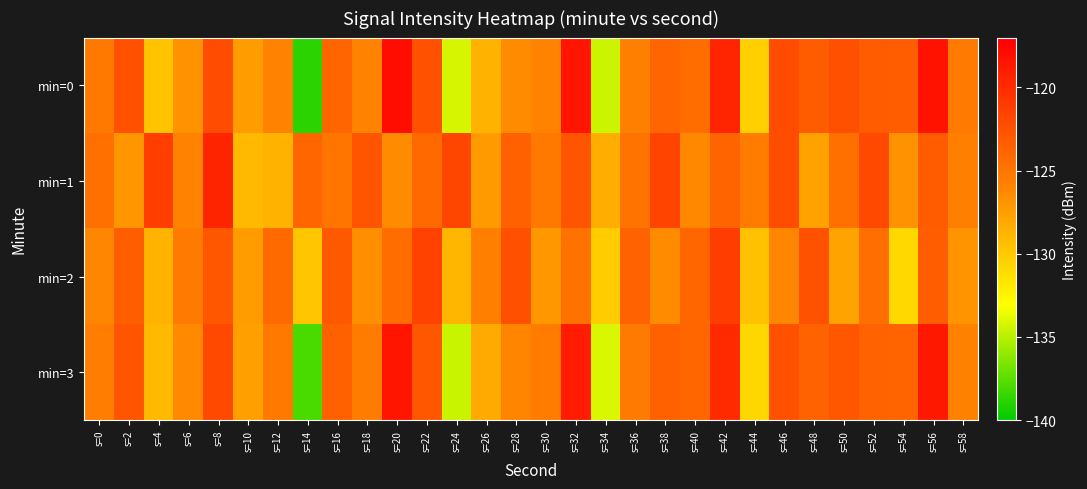

What is the minimum value shown in the chart?

-138.8